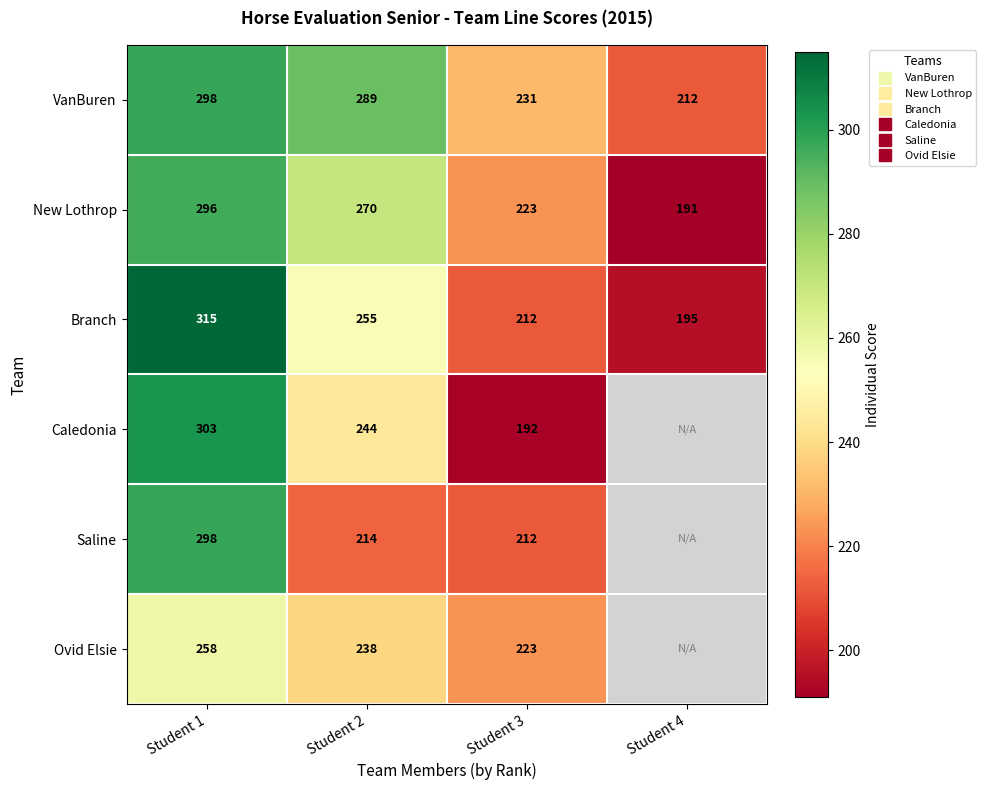

The VanBuren series shows 212.0 at Student 4. True or false?

True